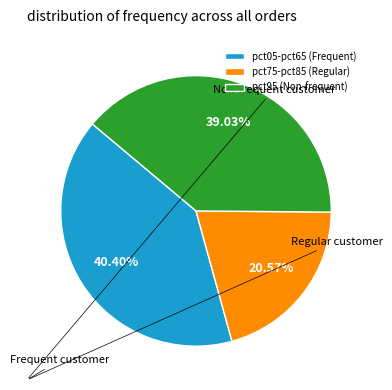

To the nearest percent, what is the average slice percentage?

33%